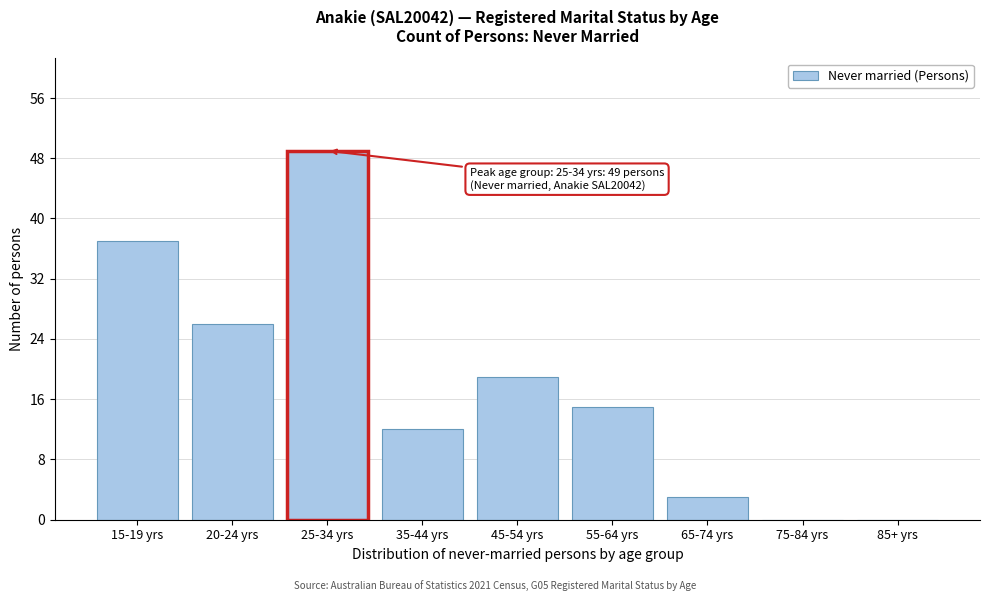

Reading left to right, extract all data points from this chart.

15-19 yrs=37	20-24 yrs=26	25-34 yrs=49	35-44 yrs=12	45-54 yrs=19	55-64 yrs=15	65-74 yrs=3	75-84 yrs=0	85+ yrs=0